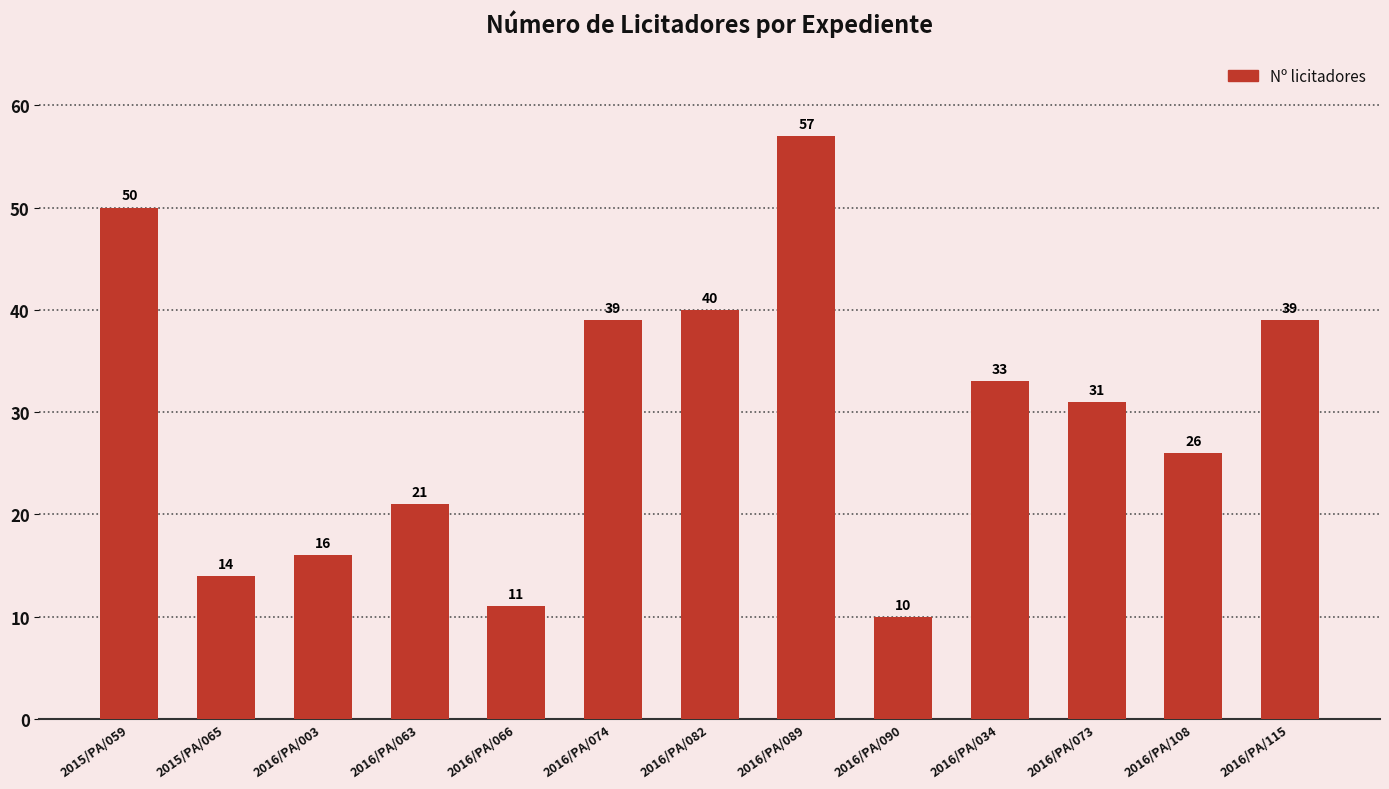

Which has a higher value, 2016/PA/073 or 2015/PA/065?

2016/PA/073